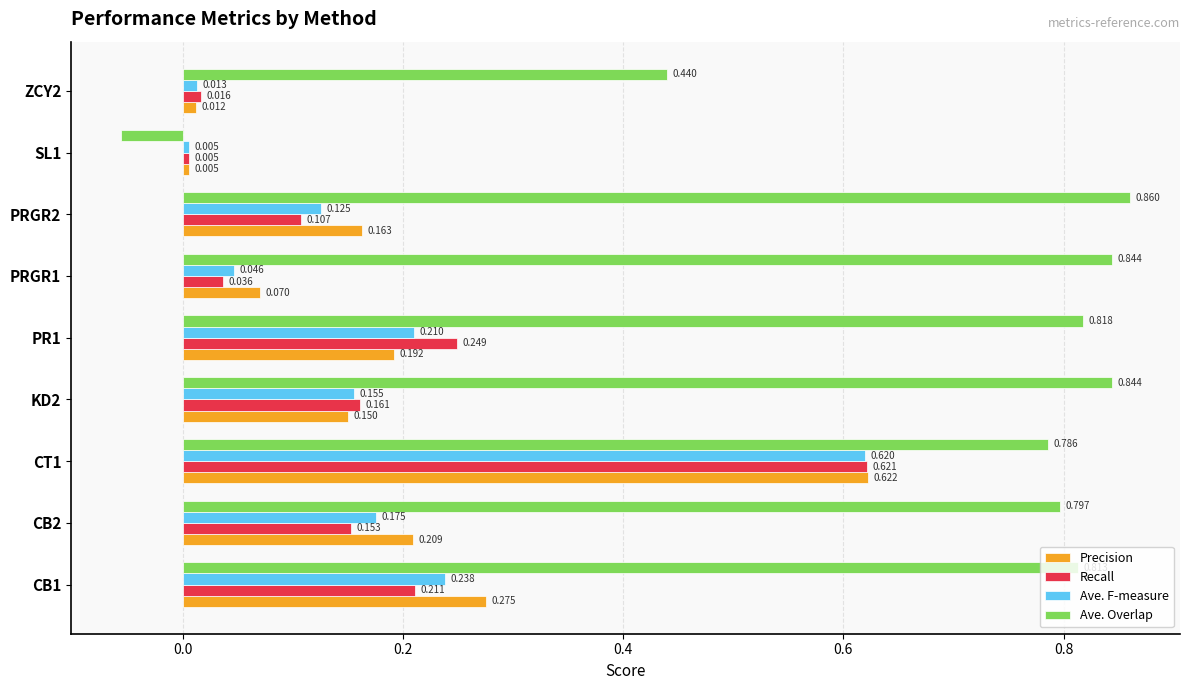

Rank the series by their maximum value, from highest to lowest.

Ave. Overlap, Precision, Recall, Ave. F-measure